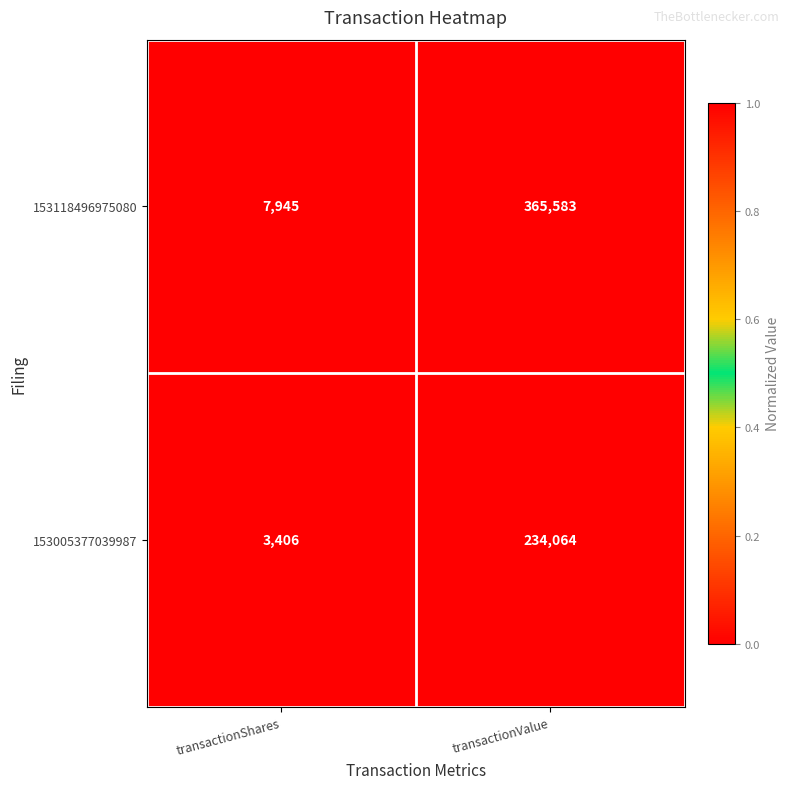

What is the difference between the highest and lowest values at transactionValue?

131519